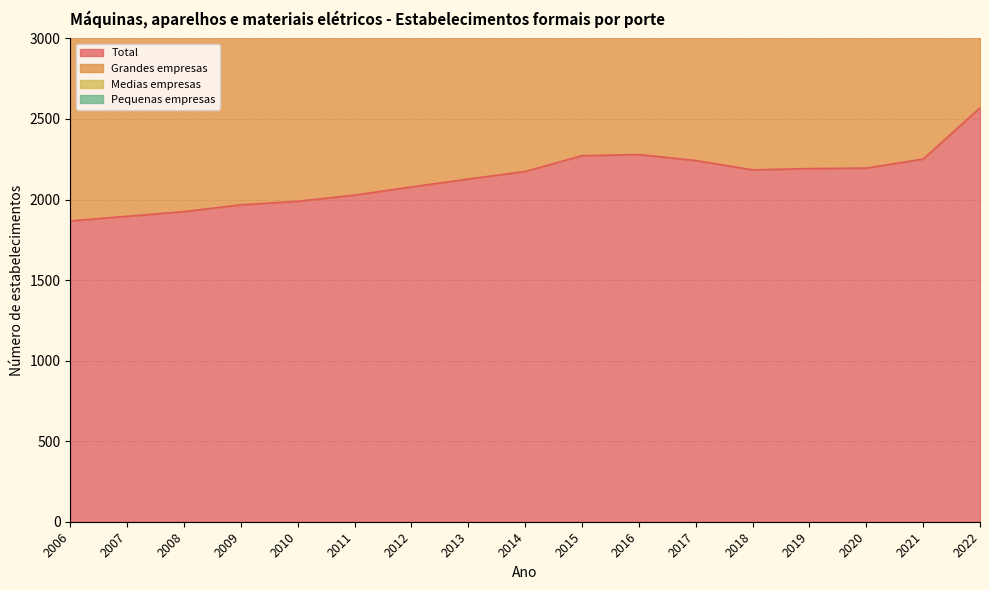

Does the chart display data point markers on the line(s)?

No